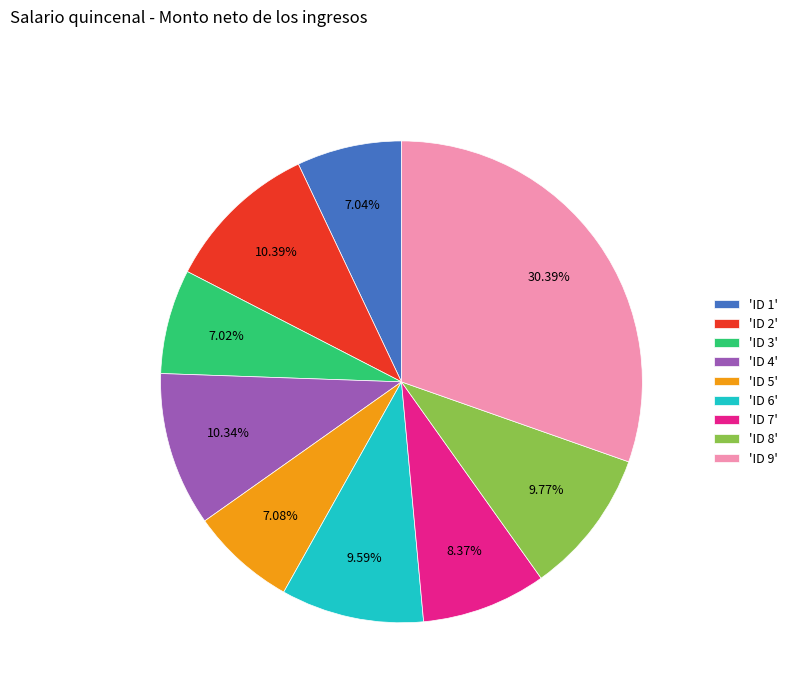

Does 'ID 3' represent more than half of the total?

No